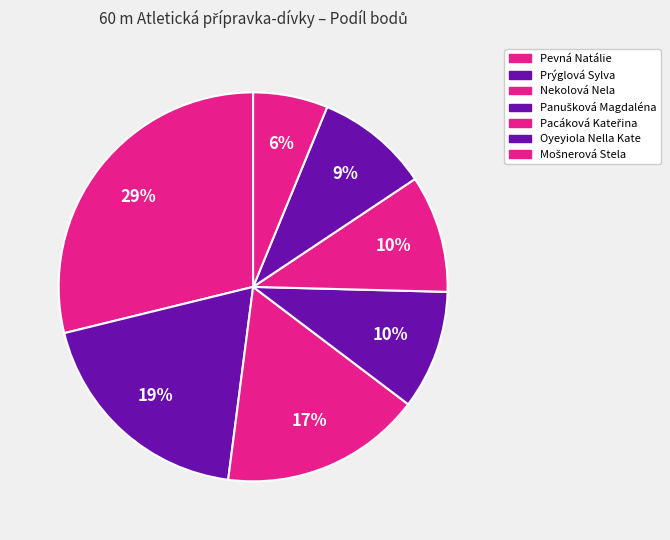

Count the number of slices in the pie.

7